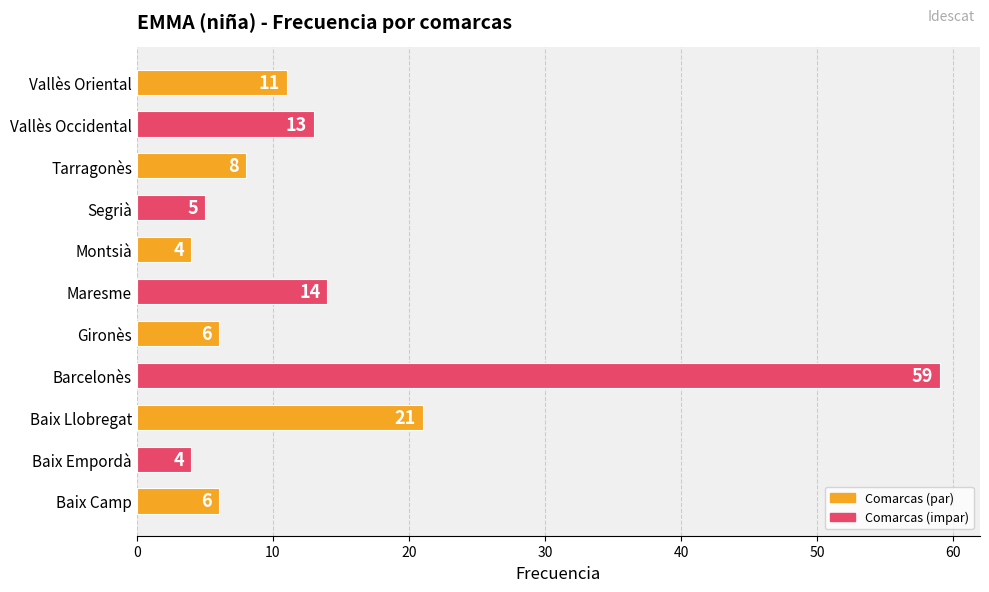

Approximately how many times larger is the value at Barcelonès compared to Baix Llobregat?

2.8